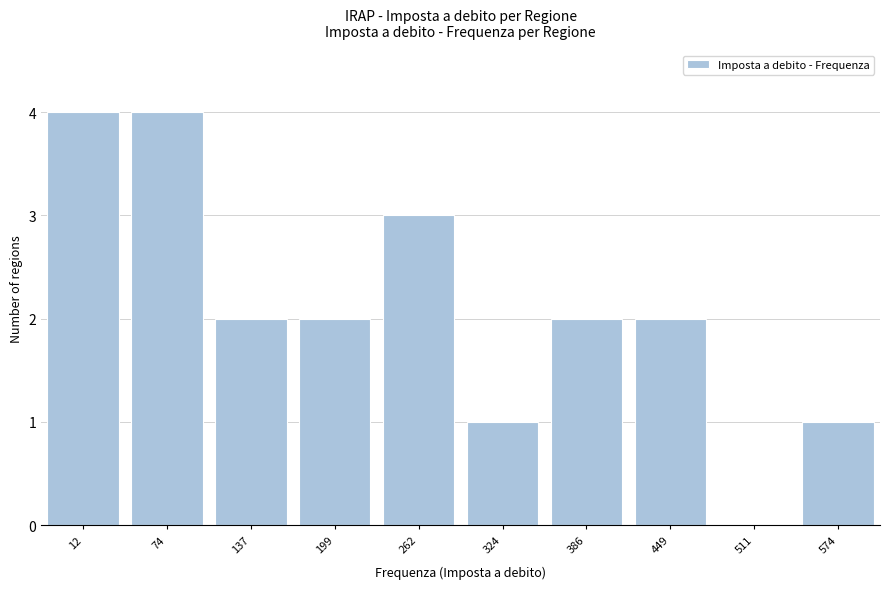

Reading left to right, transcribe all the data shown in this chart.

12=4	74=4	137=2	199=2	262=3	324=1	386=2	449=2	511=0	574=1